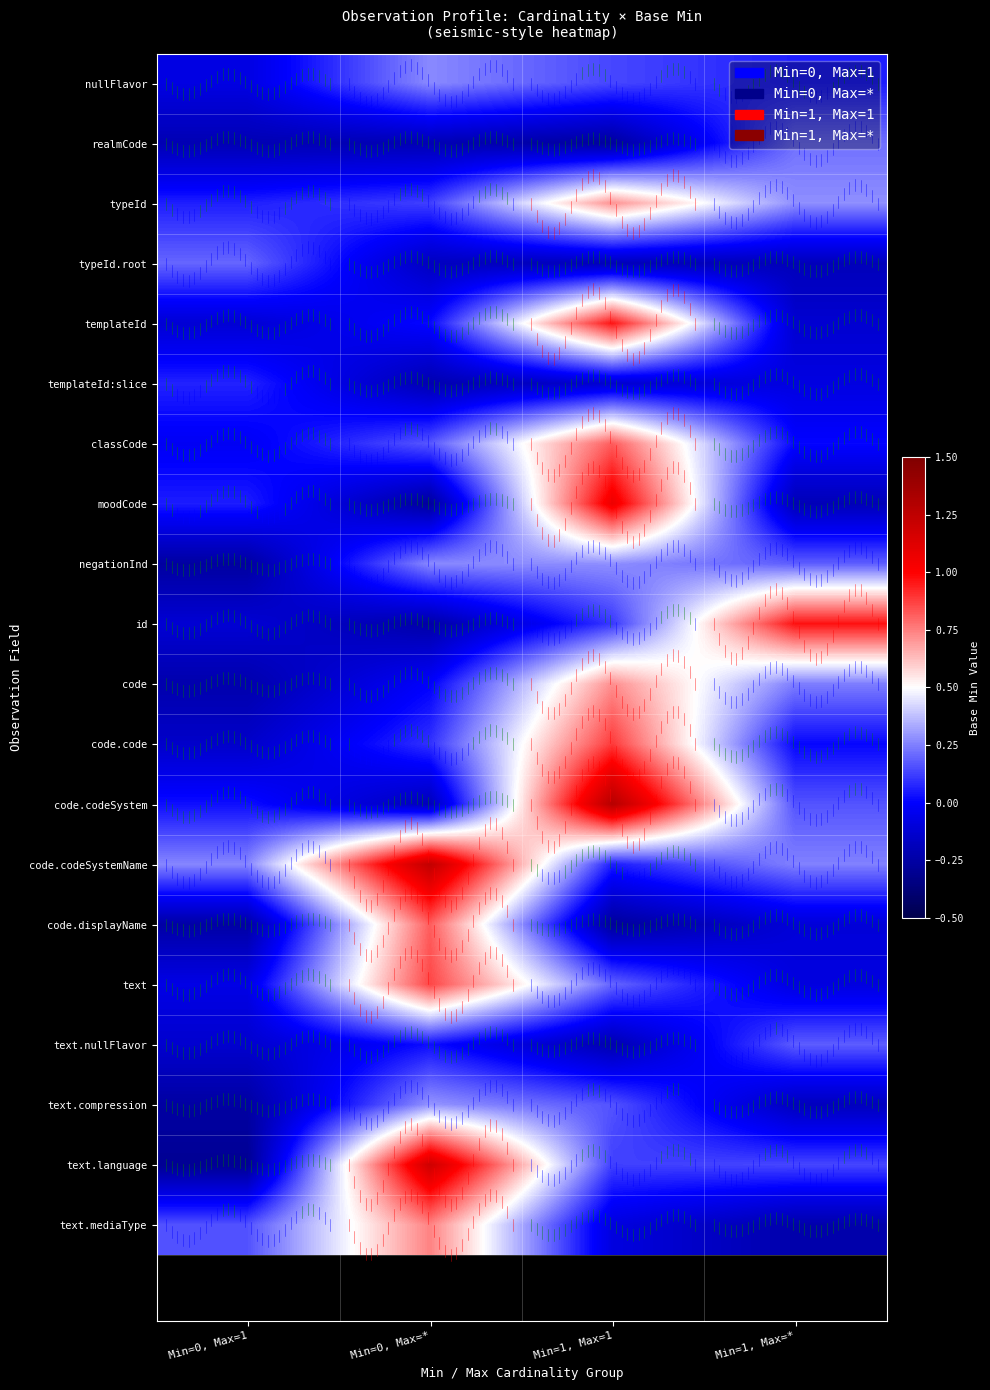

List the series in order of their peak value, lowest first.

templateId:slice, text.nullFlavor, typeId.root, realmCode, nullFlavor, negationInd, text.compression, typeId, code, text.mediaType, code.displayName, classCode, text, code.code, templateId, id, moodCode, text.language, code.codeSystemName, code.codeSystem